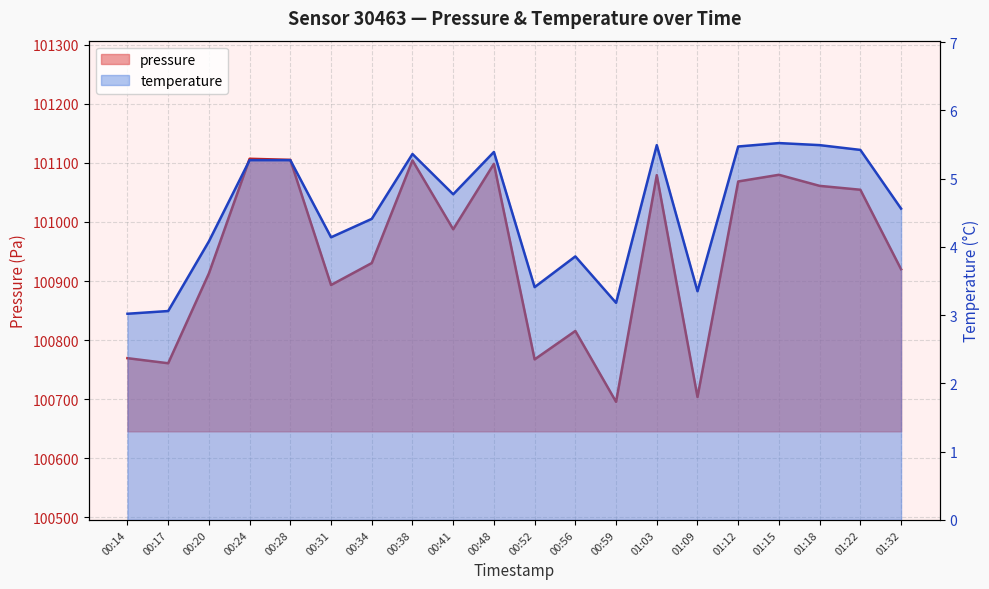

What is the greatest value displayed?

101107.1